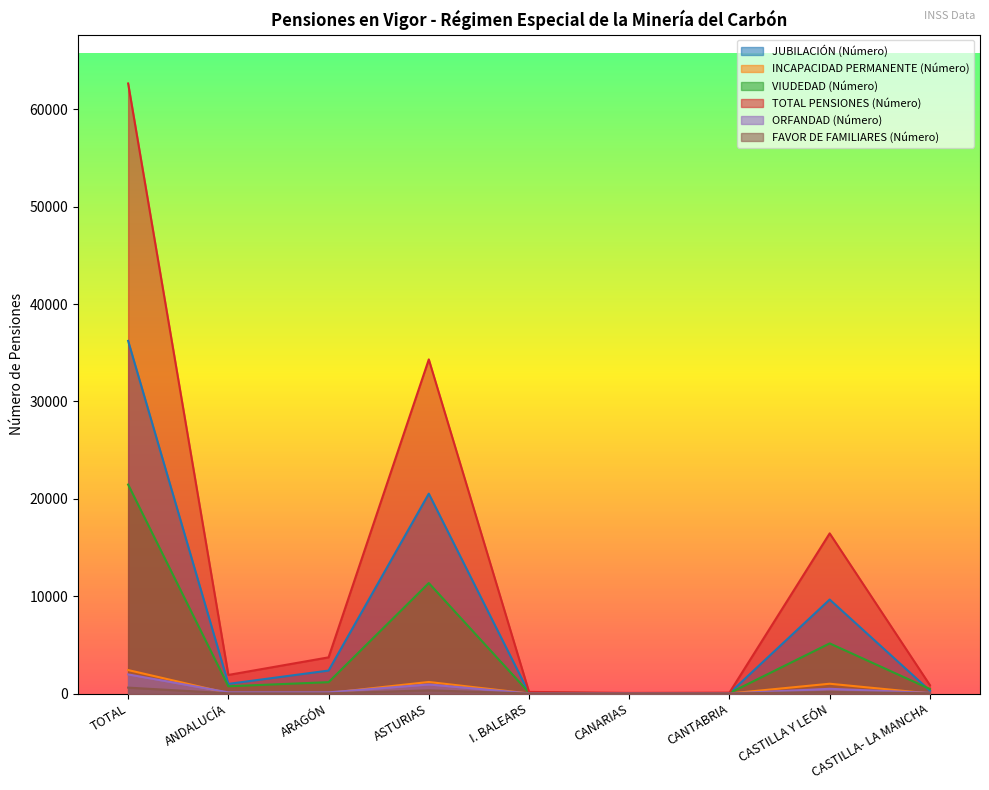

What is the average value of the JUBILACIÓN (Número) series?

7795